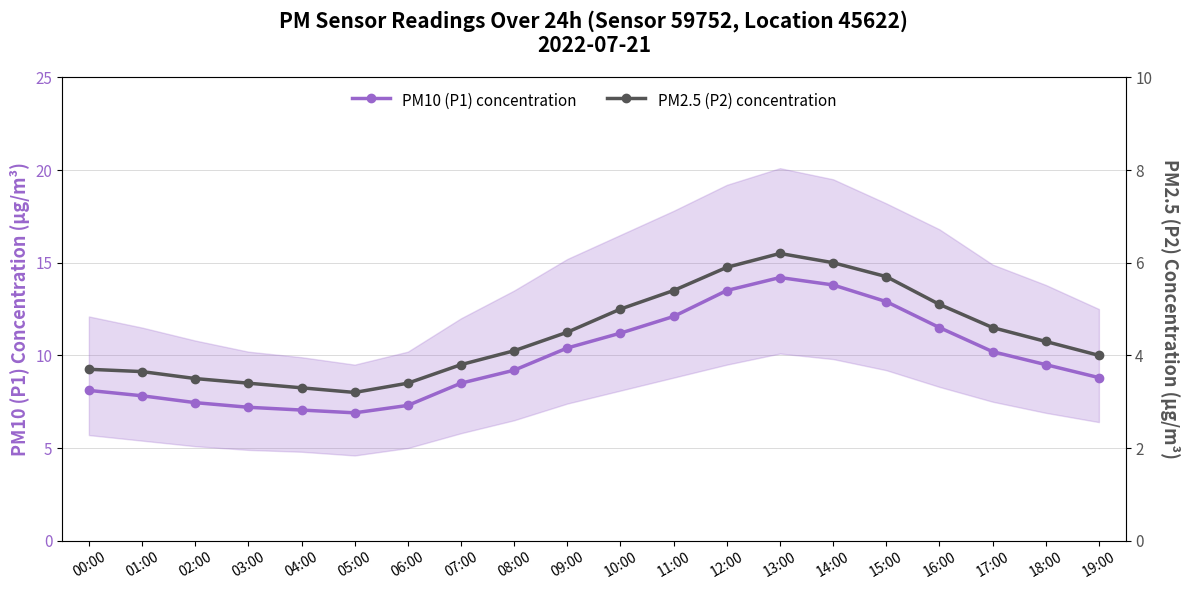

How many categories are shown in the chart?

20